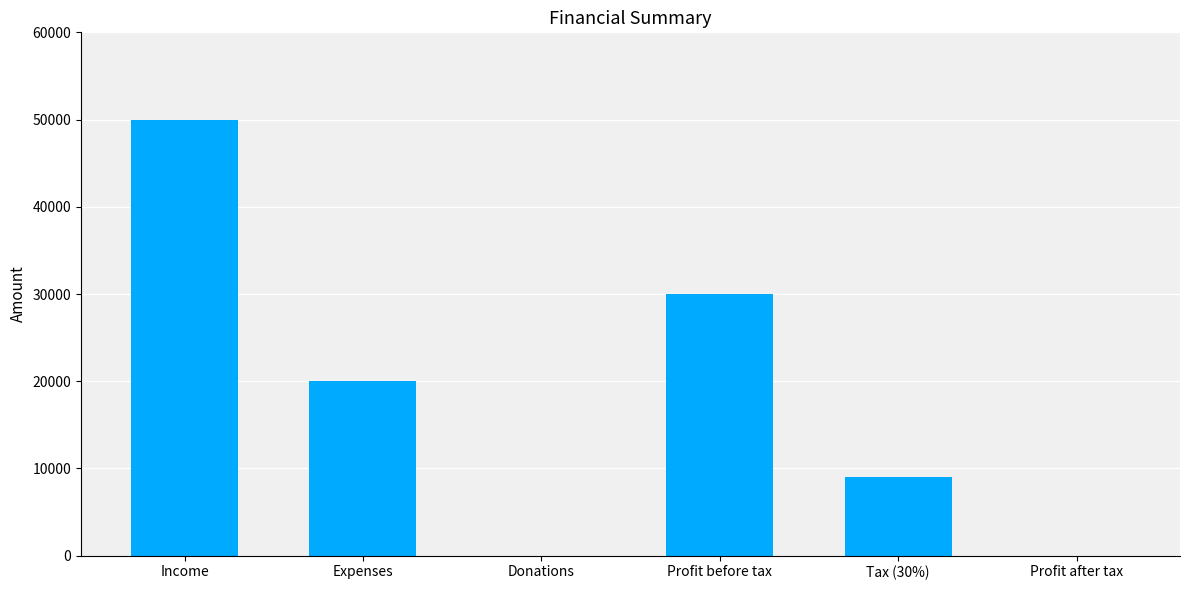

What is the sum of all values?

109000